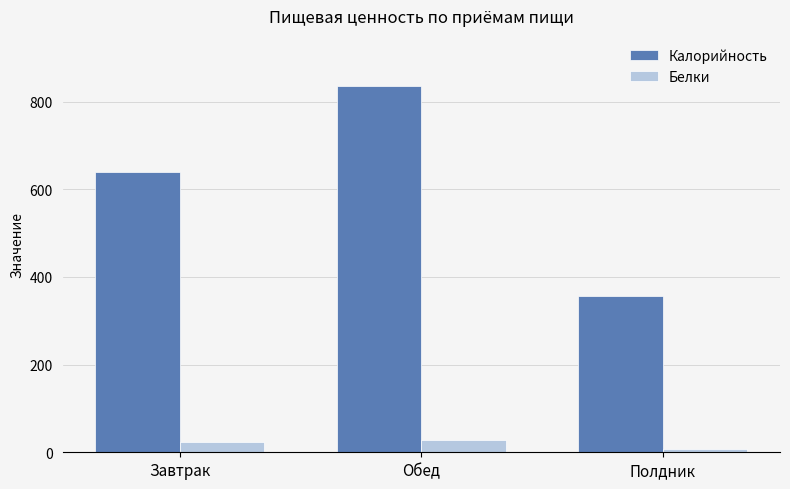

Reading left to right, list all the values displayed in this chart.

Калорийность: Завтрак=638.9	Обед=835.2	Полдник=356.1
Белки: Завтрак=23.4	Обед=27.6	Полдник=7.5